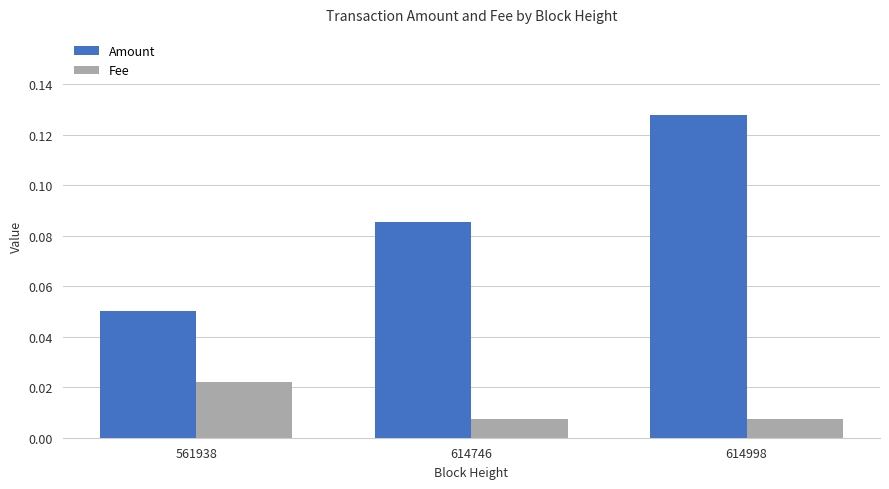

At how many categories does at least one series exceed 0?

3